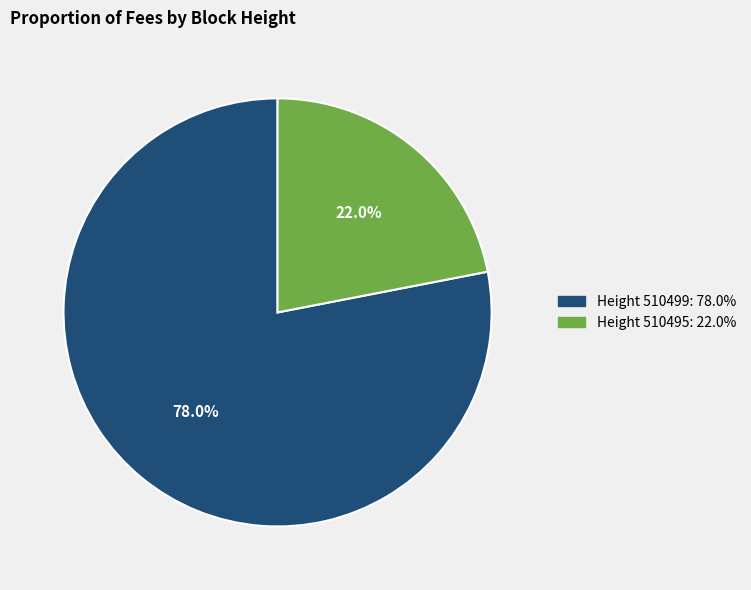

How many segments does this pie chart have?

2